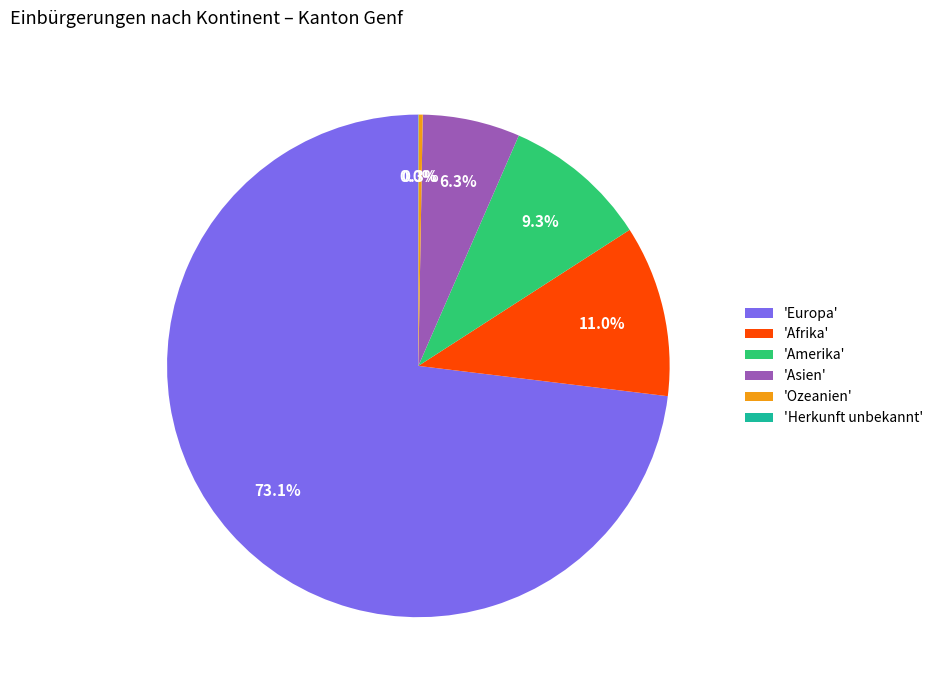

Between 'Europa' and 'Afrika', which is larger?

'Europa'